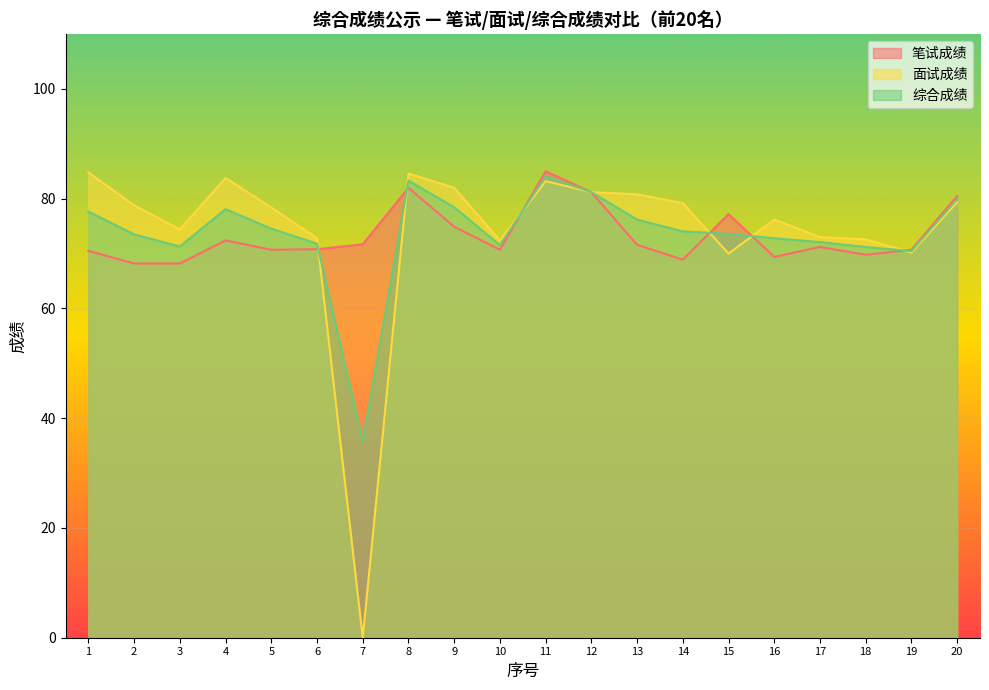

In 笔试成绩, how many points are lower than both neighbors (excluding endpoints)?

5